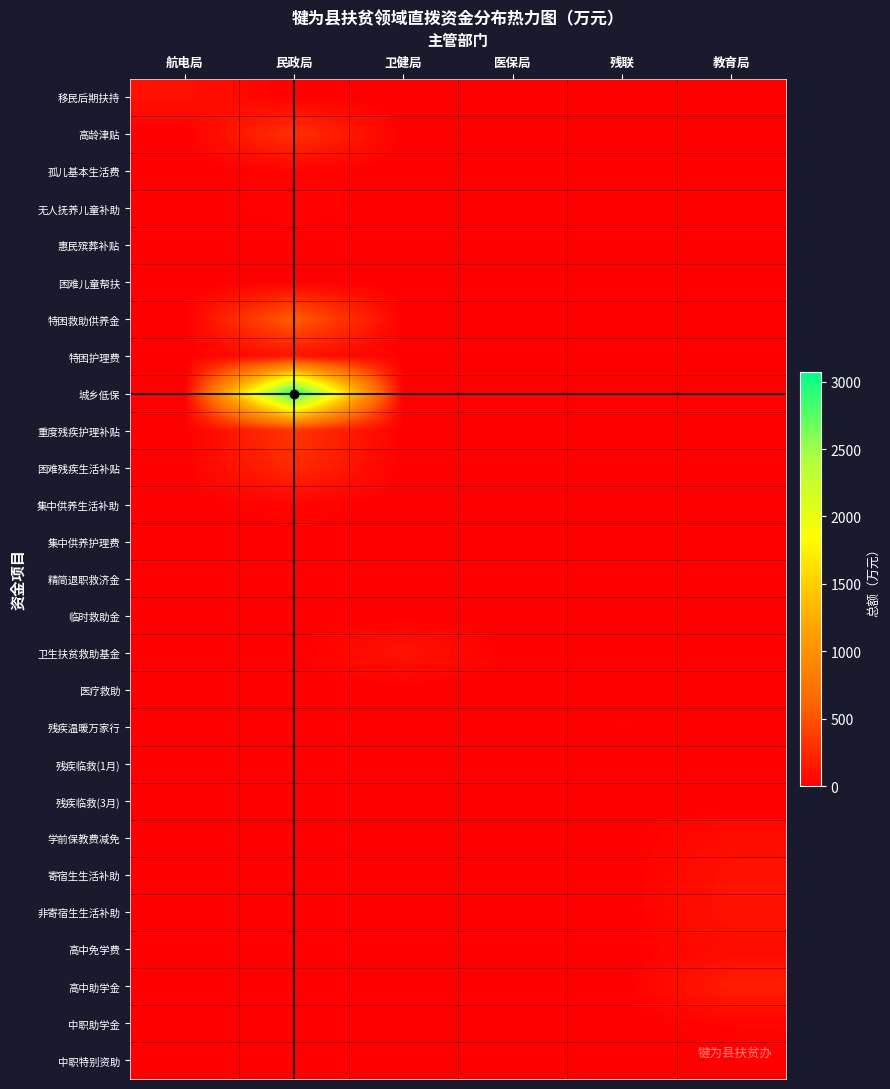

What is the total value across all series at 卫健局?

125.6